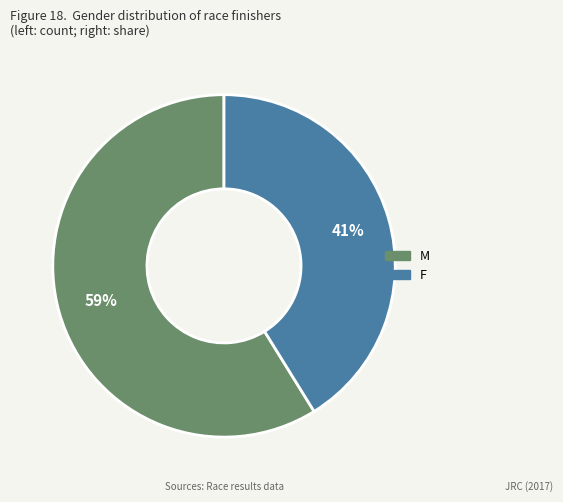

To the nearest percent, what percentage of the pie is F?

41%